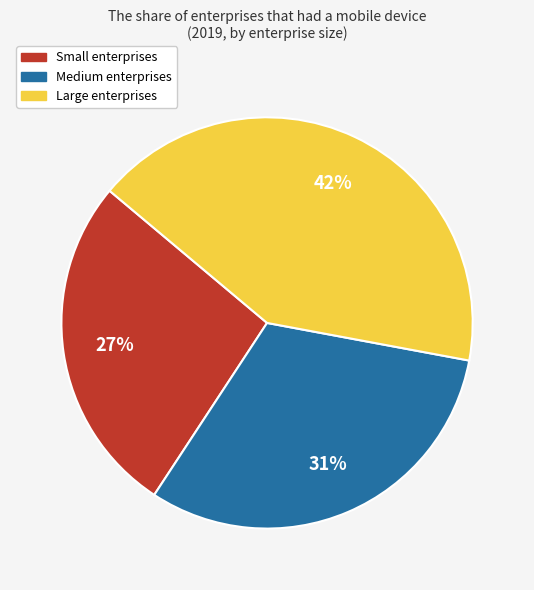

Do Medium and Large together represent more than half of the pie?

Yes